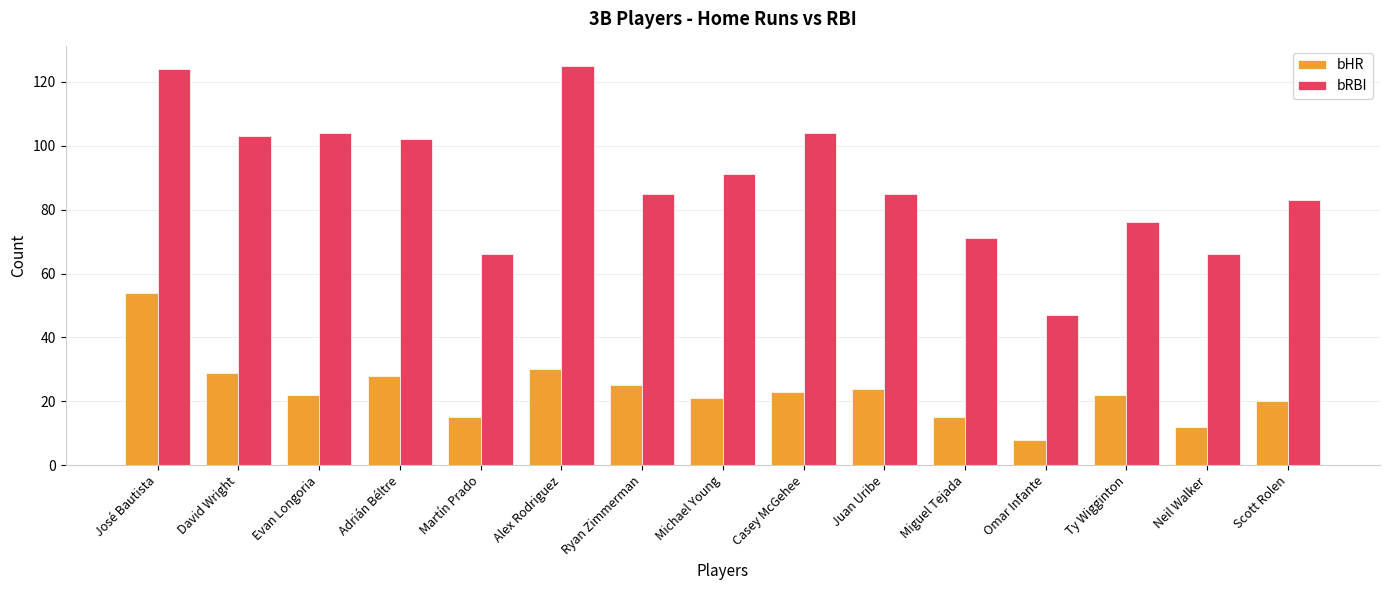

What is the difference between the second highest and second lowest values in the bHR series?

18